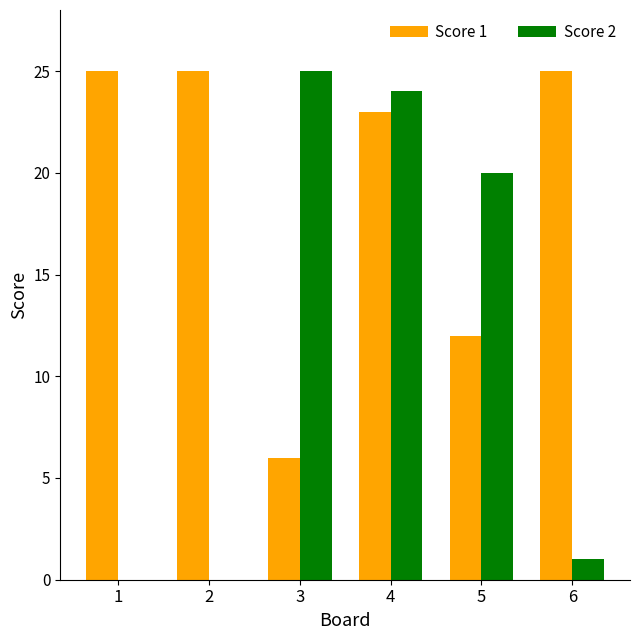

Read the Score 2 value at 3.

25